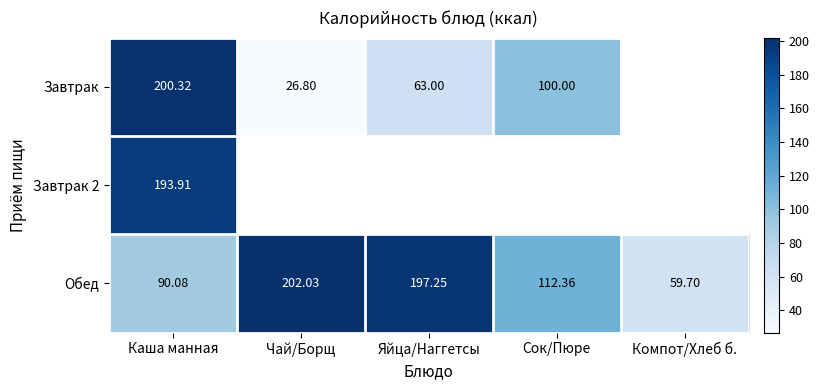

Between Каша манная and Яйца/Наггетсы, which series saw the biggest shift?

Завтрак